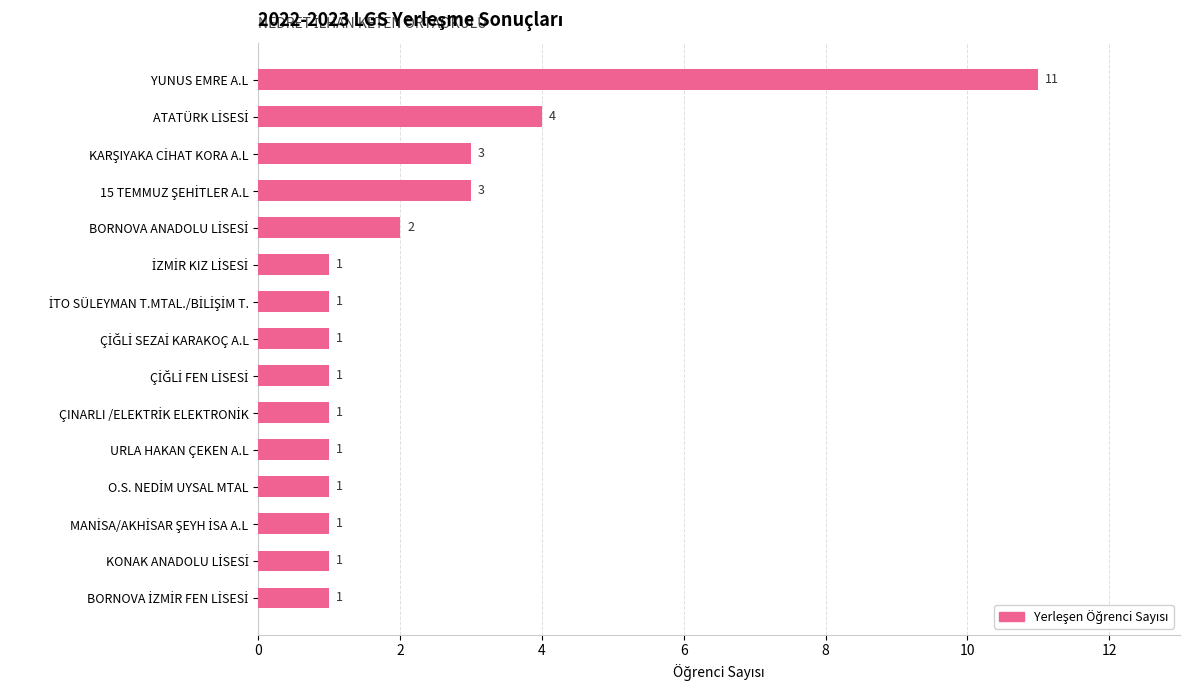

What is the smallest value displayed?

1